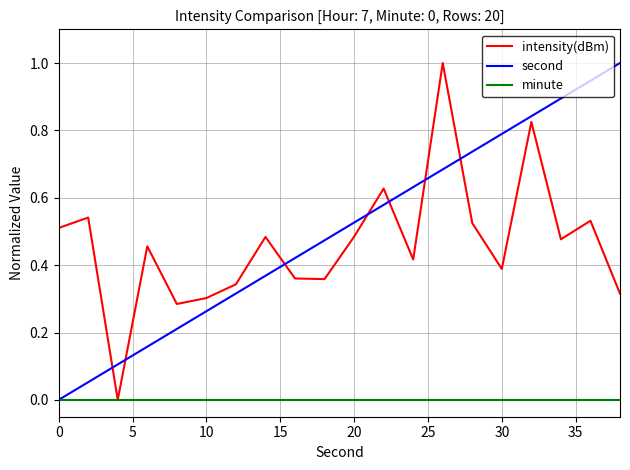

What is the highest value of the intensity(dBm) series?

1.0